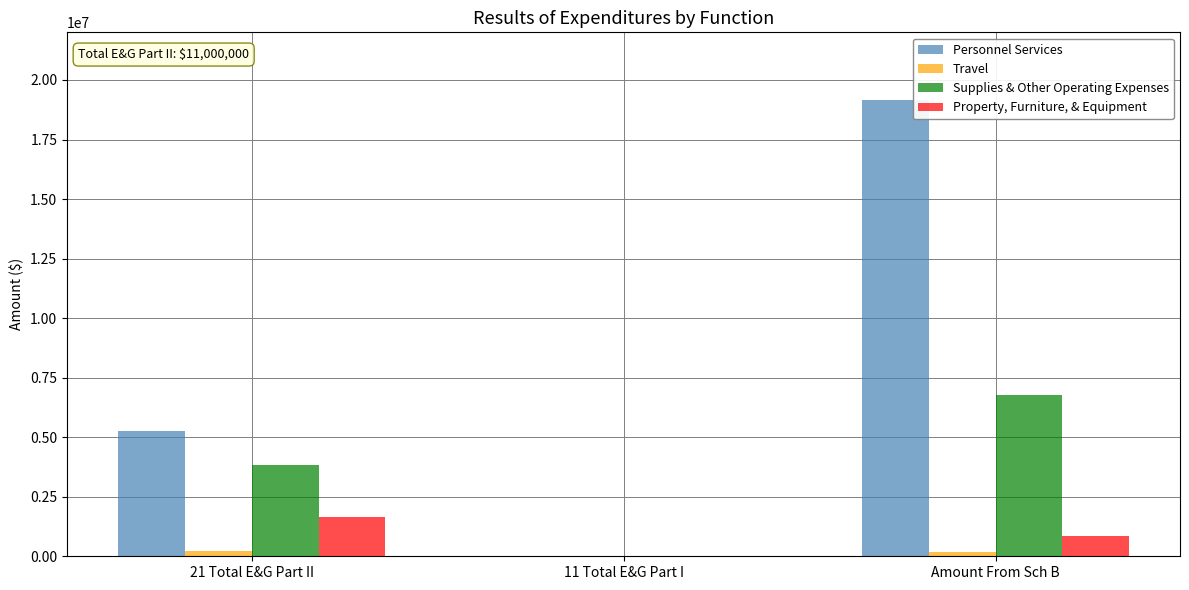

At which category is the sum across all series the highest?

Amount From Sch B